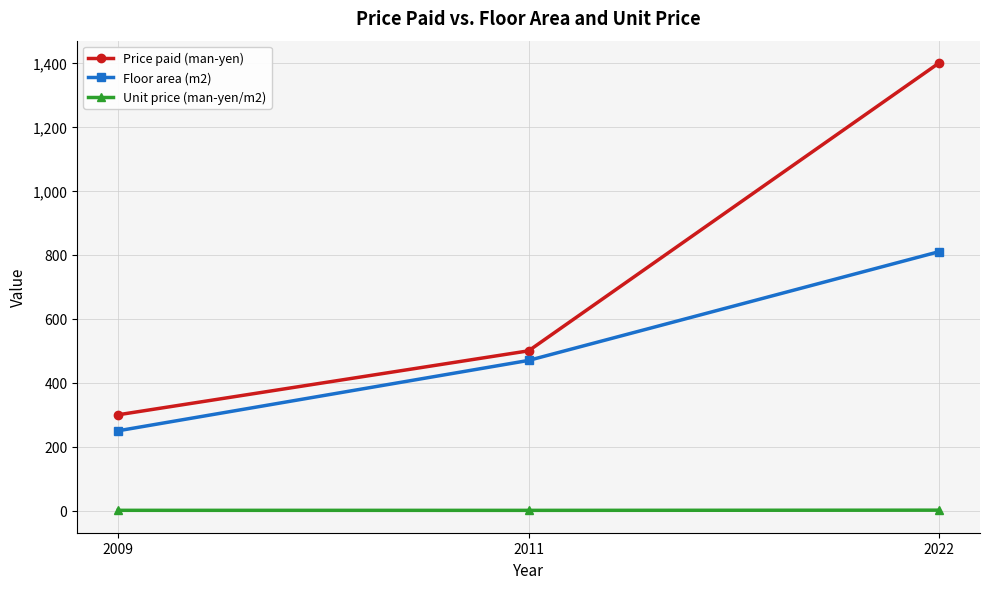

How many categories are shown in the chart?

3